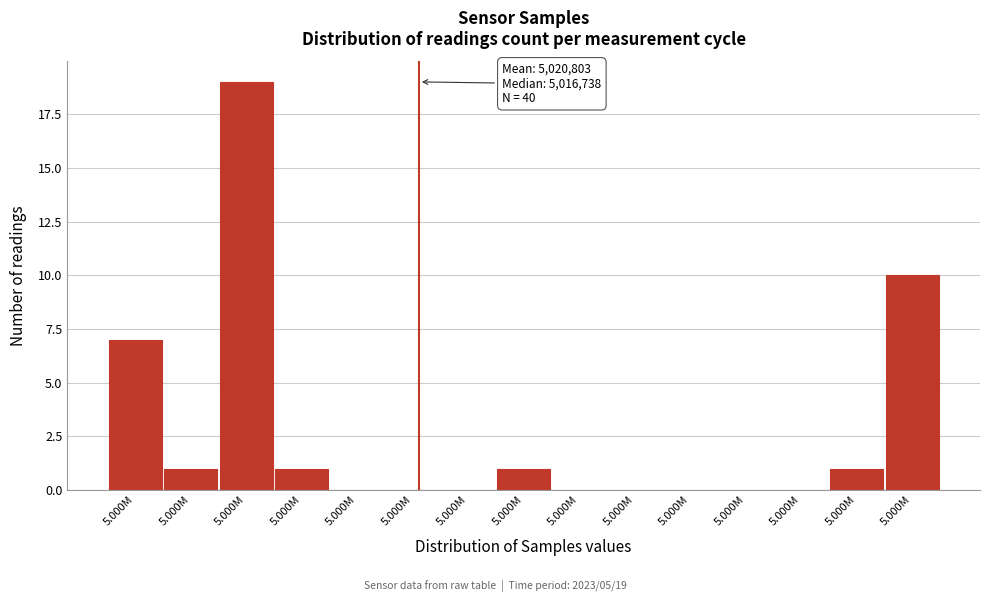

How many distinct data groups are displayed?

1